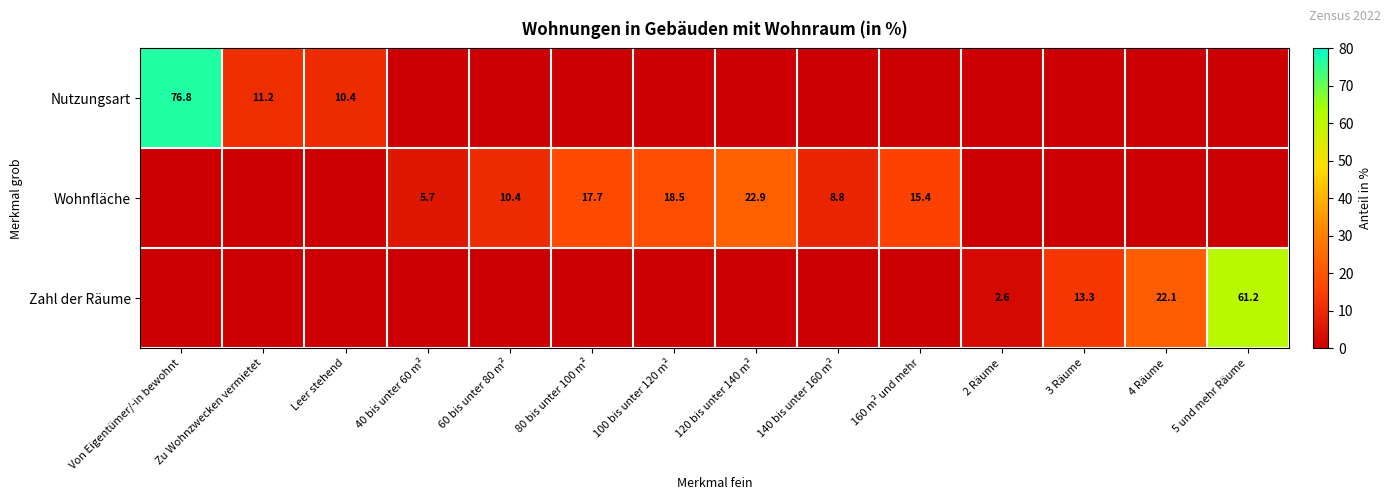

What is the sum of the Wohnfläche values at 100 bis unter 120 m² and 120 bis unter 140 m²?

41.4